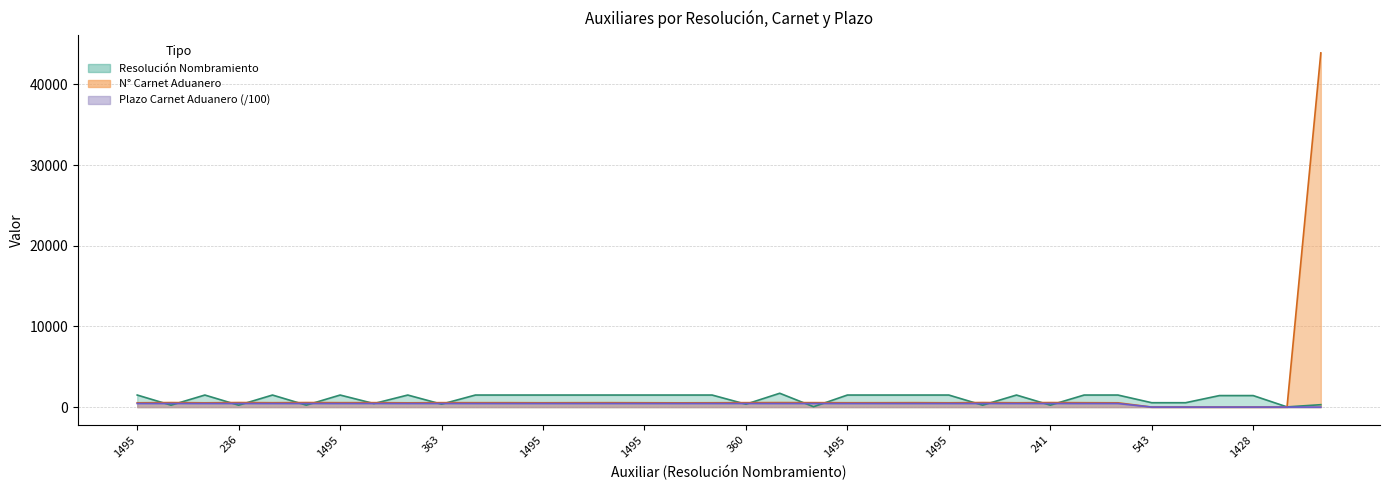

What is the difference between the second highest and second lowest values in the Plazo Carnet Aduanero series?

442.7